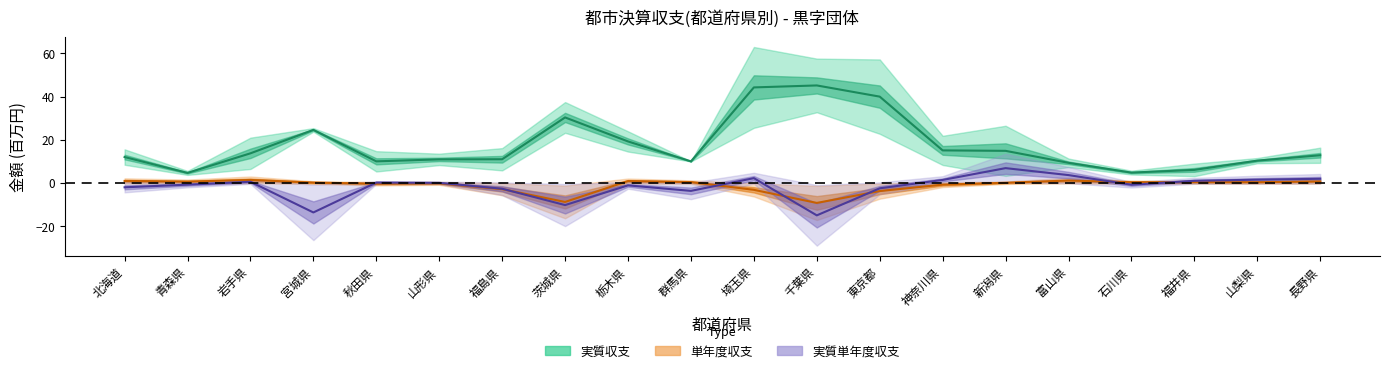

Read the value at 千葉県.

45.2